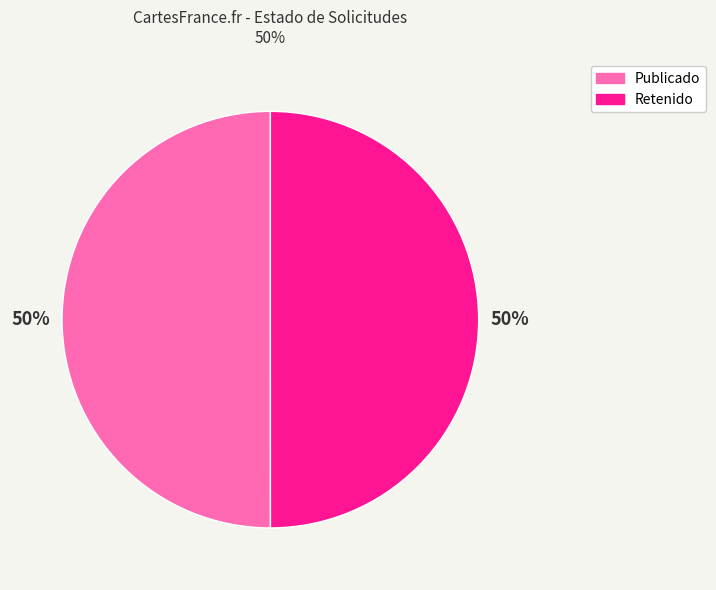

Approximately how many times larger is the value at Retenido compared to Publicado?

1.0